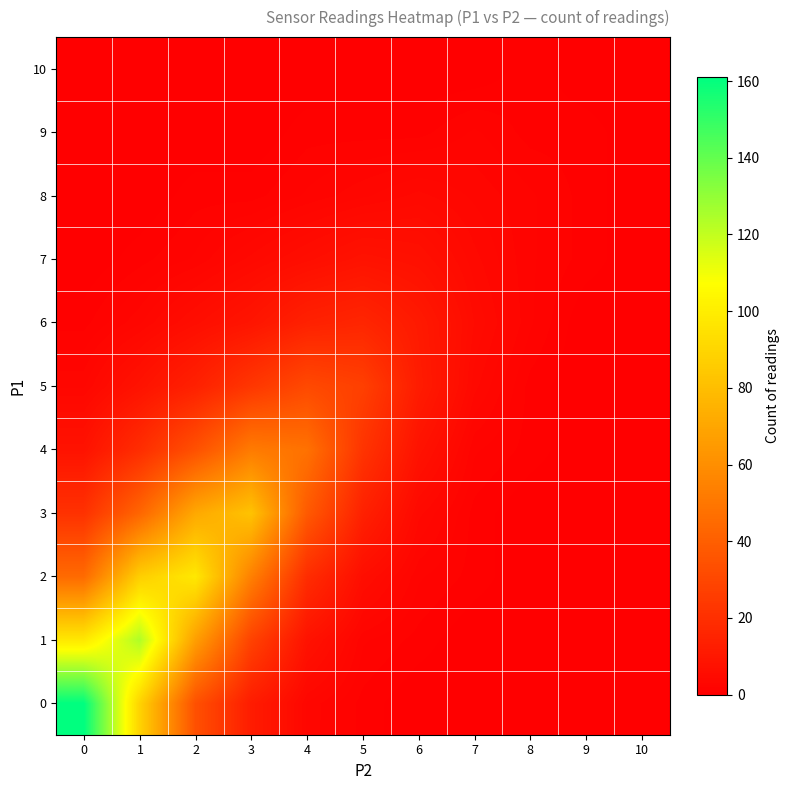

List the series in order of their peak value, highest first.

0, 1, 2, 3, 4, 5, 6, 7, 8, 9, 10